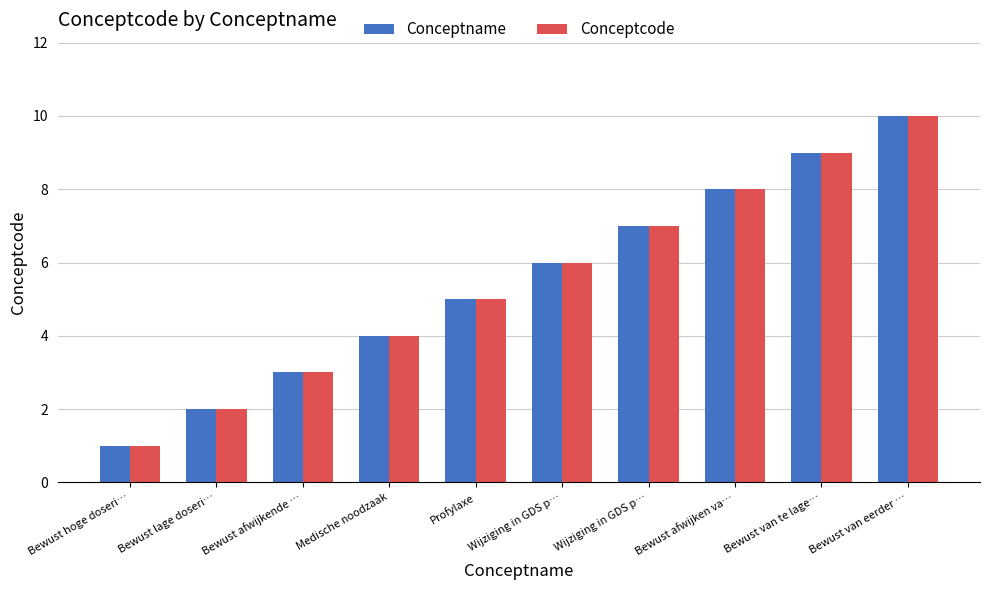

Rank the categories by Conceptname value from highest to lowest.

Bewust van eerder …, Bewust van te lage…, Bewust afwijken va…, Wijziging in GDS p…, Wijziging in GDS p…, Profylaxe, Medische noodzaak, Bewust afwijkende …, Bewust lage doseri…, Bewust hoge doseri…